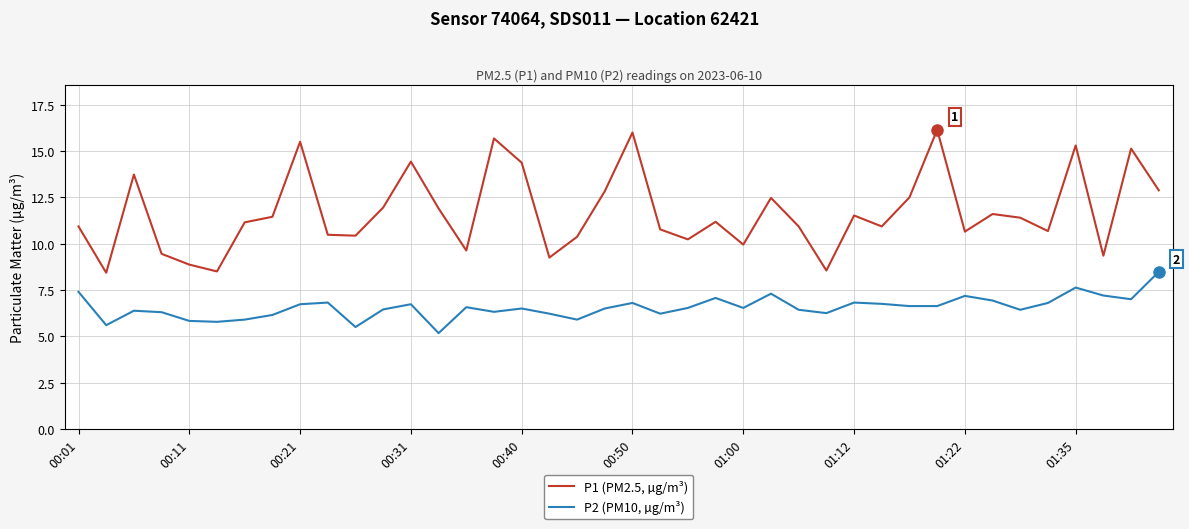

Rank the series by their maximum value, from lowest to highest.

P2 (PM10, µg/m³), P1 (PM2.5, µg/m³)